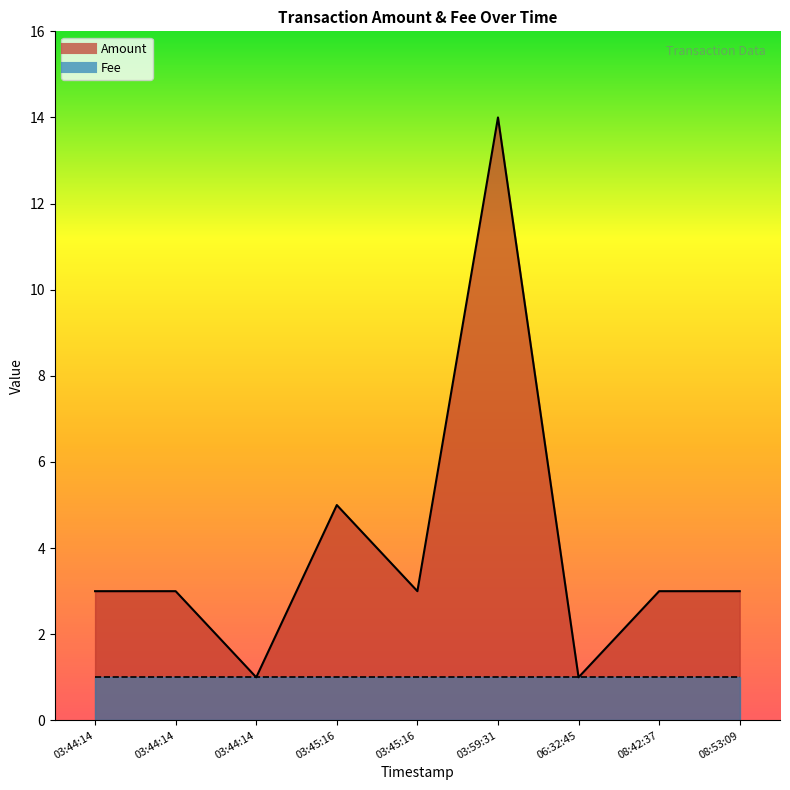

How many categories are shown in the chart?

9